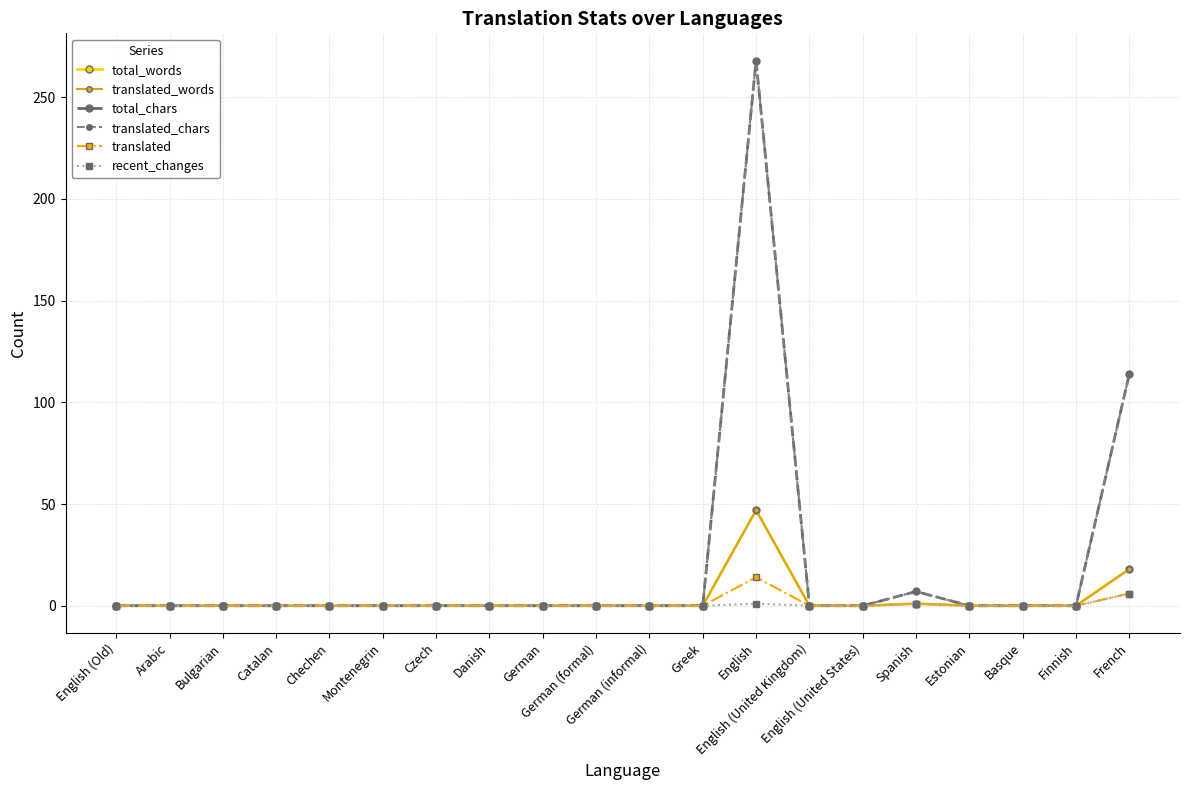

Does the chart have visible grid lines?

Yes